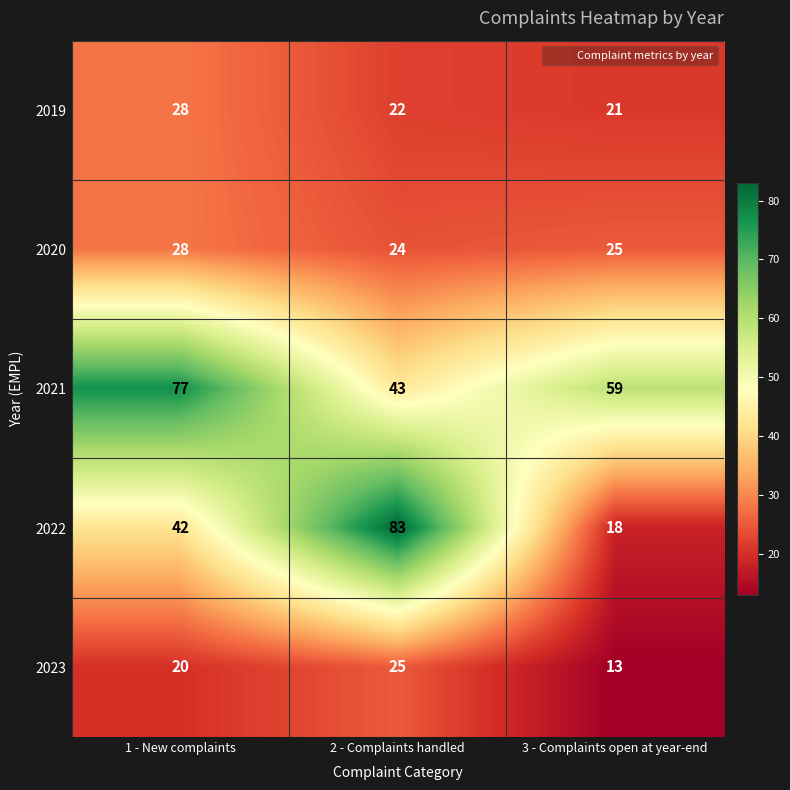

What is the minimum value shown in the chart?

13